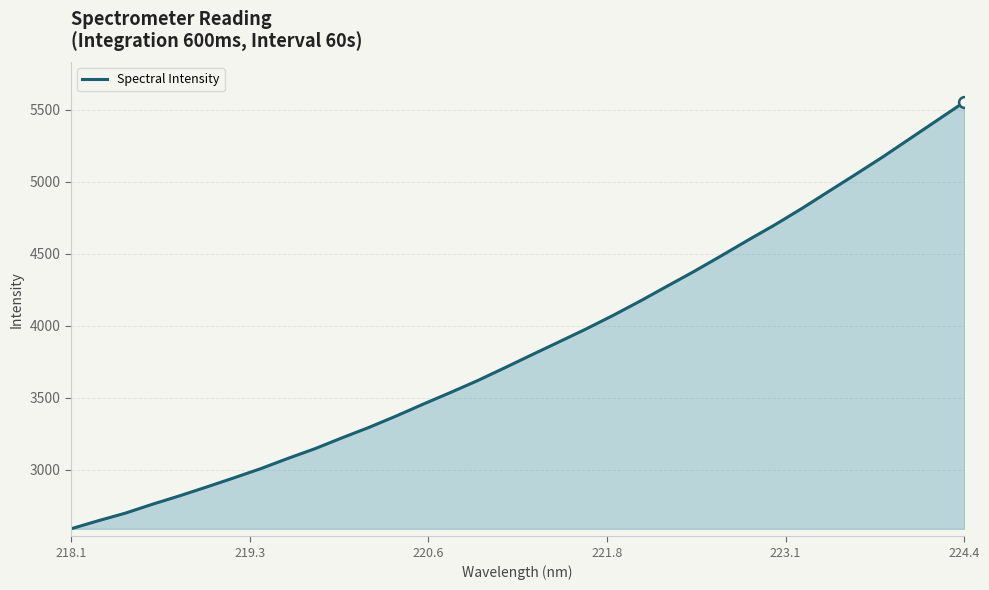

What is the greatest value displayed?

5554.9